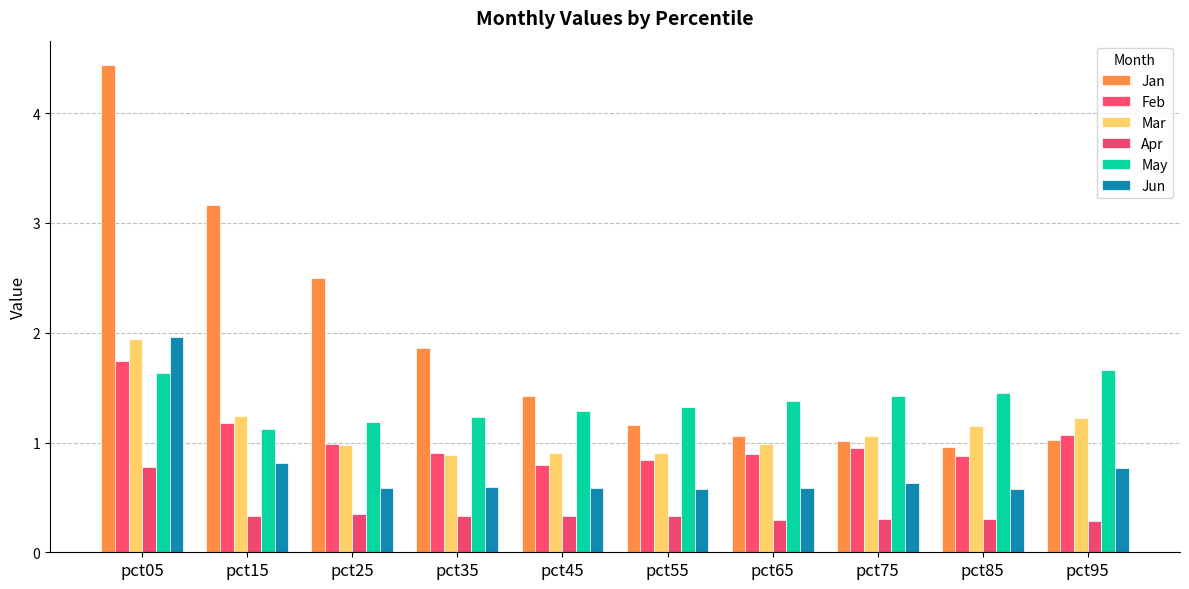

Is the value of Jan at pct65 greater than the value of Jun at pct55?

Yes